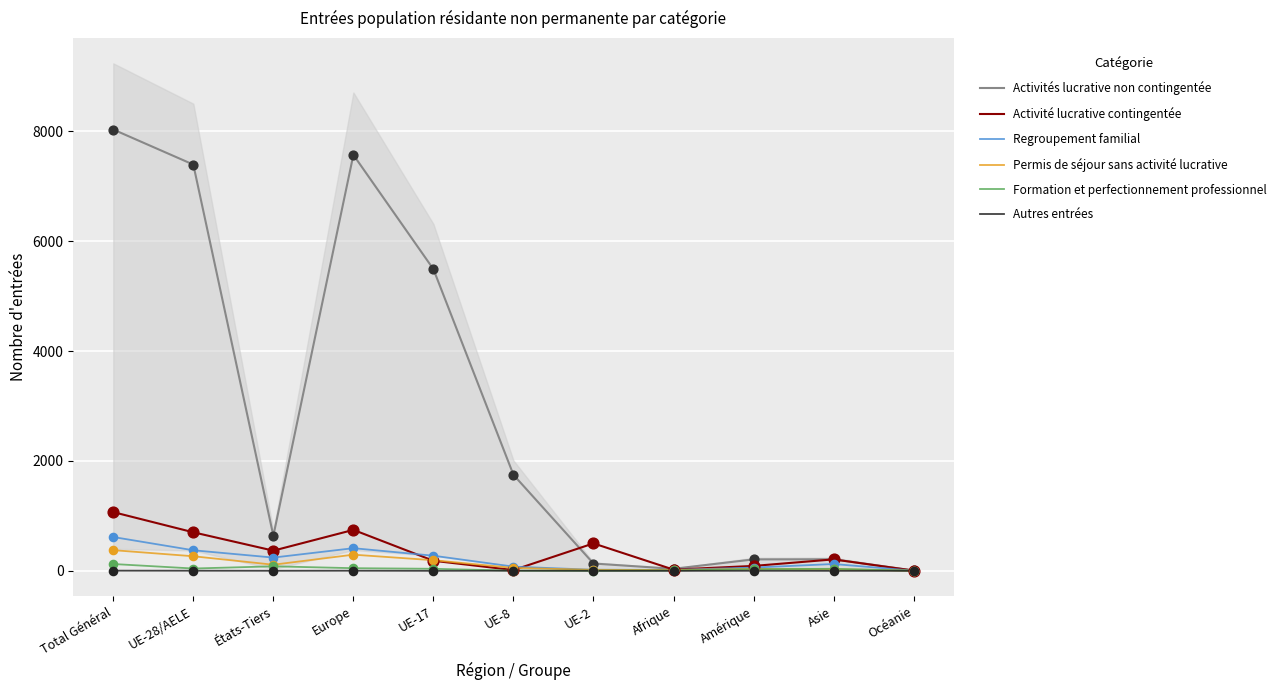

Which series has the largest Y range (max minus min)?

Activités lucrative non contingentée